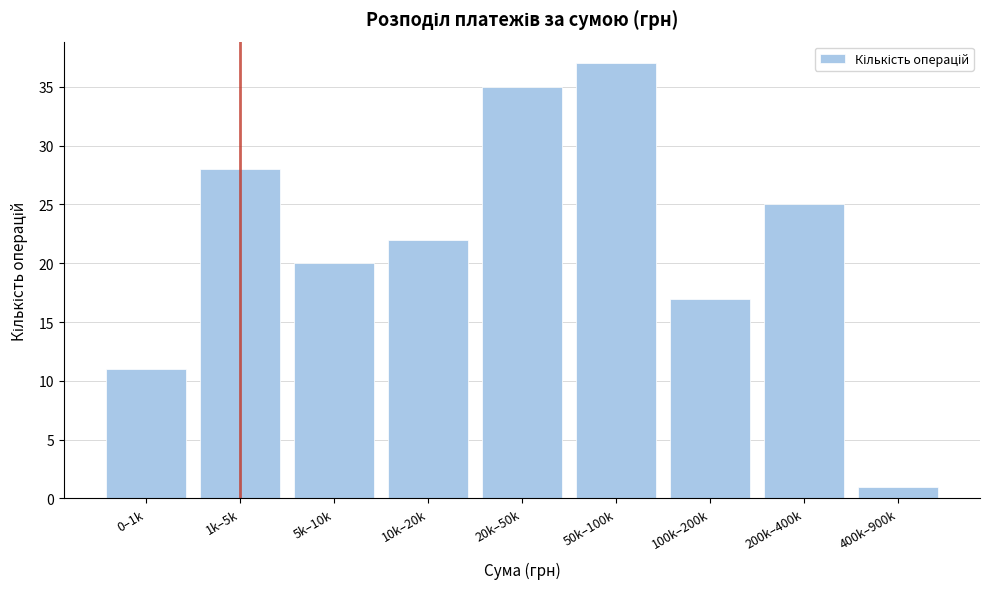

Reading left to right, extract all data points from this chart.

11	28	20	22	35	37	17	25	1